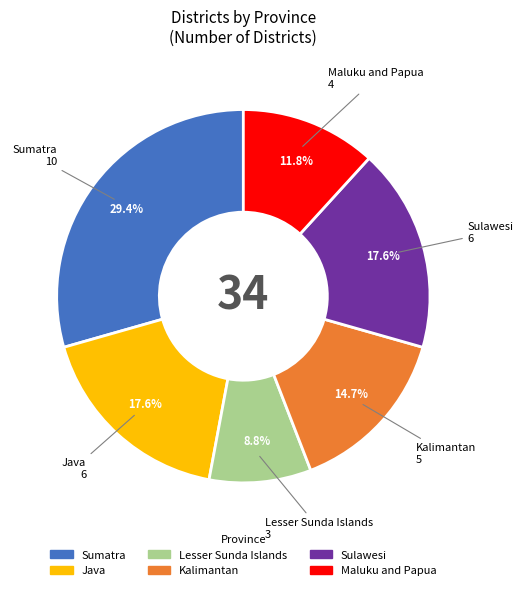

Which slice is the smallest?

Lesser Sunda Islands